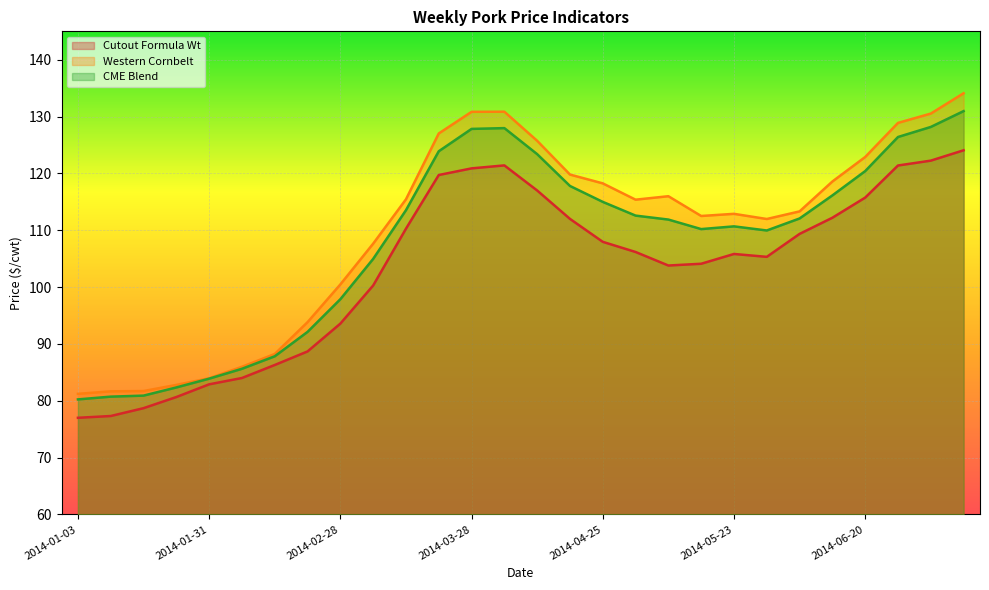

True or false: Western Cornbelt has more than 0 interior local peaks.

True